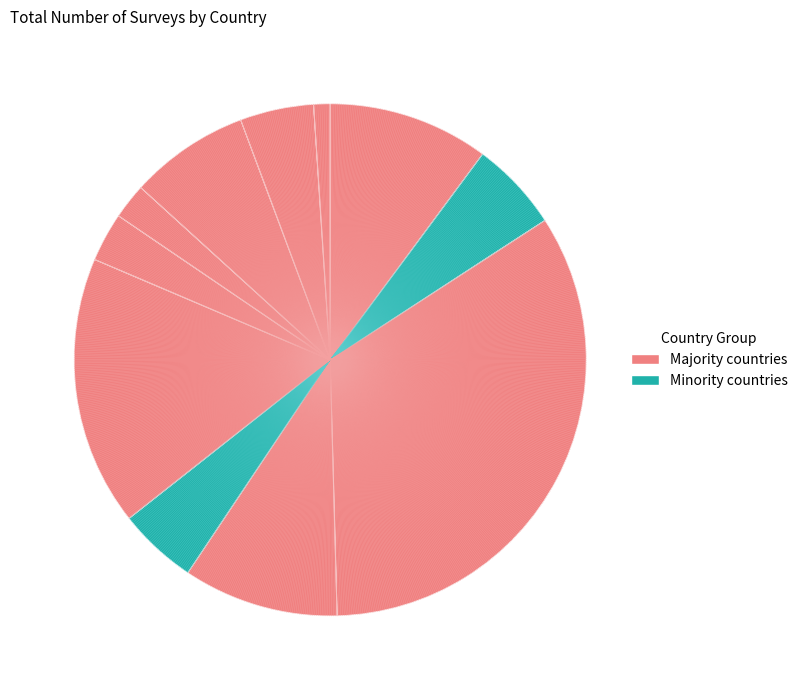

To the nearest percent, what is the average slice percentage?

9%